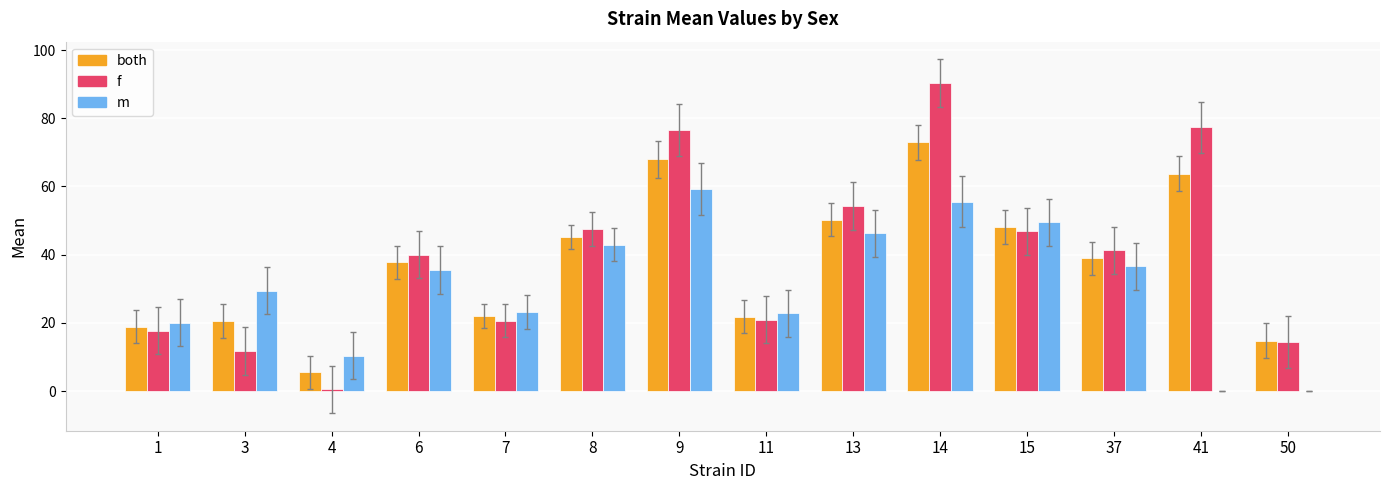

What is the total value across all series at 9?

203.8